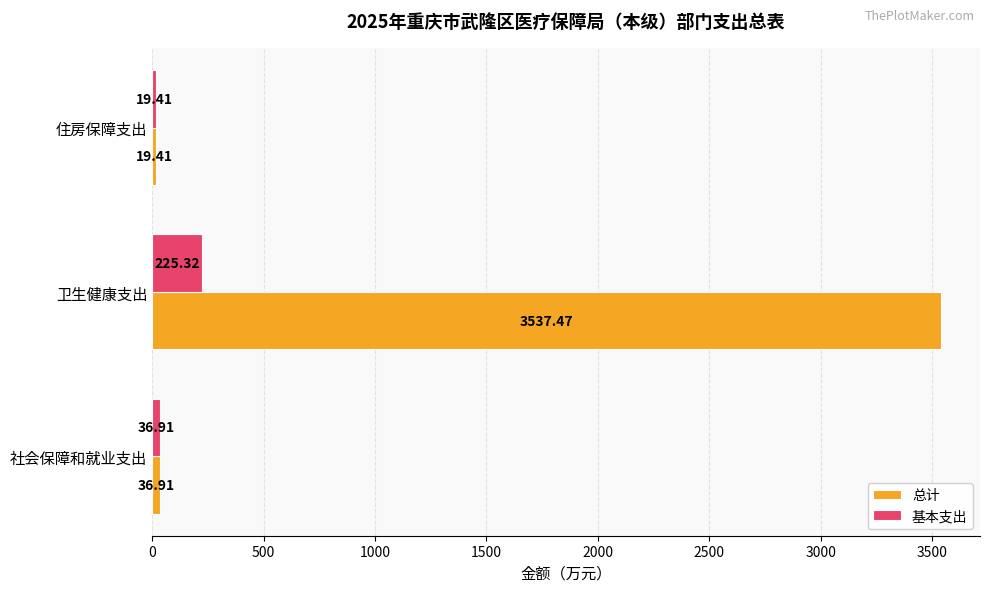

List the labels in order of 基本支出 value, smallest first.

住房保障支出, 社会保障和就业支出, 卫生健康支出